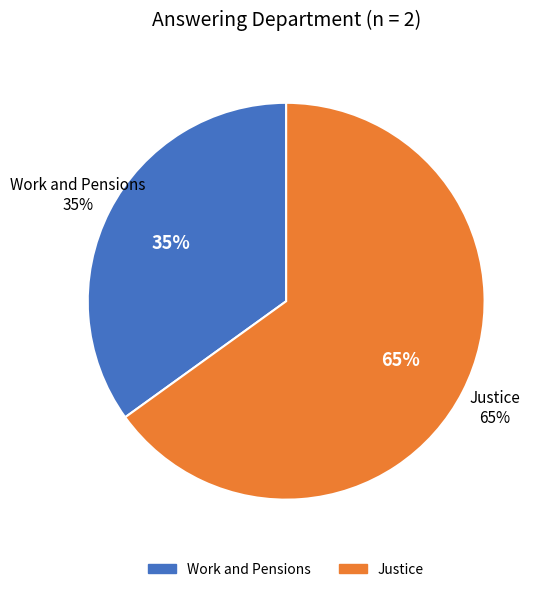

To the nearest percent, what is the difference between the Work and Pensions and Justice slice percentages?

30%